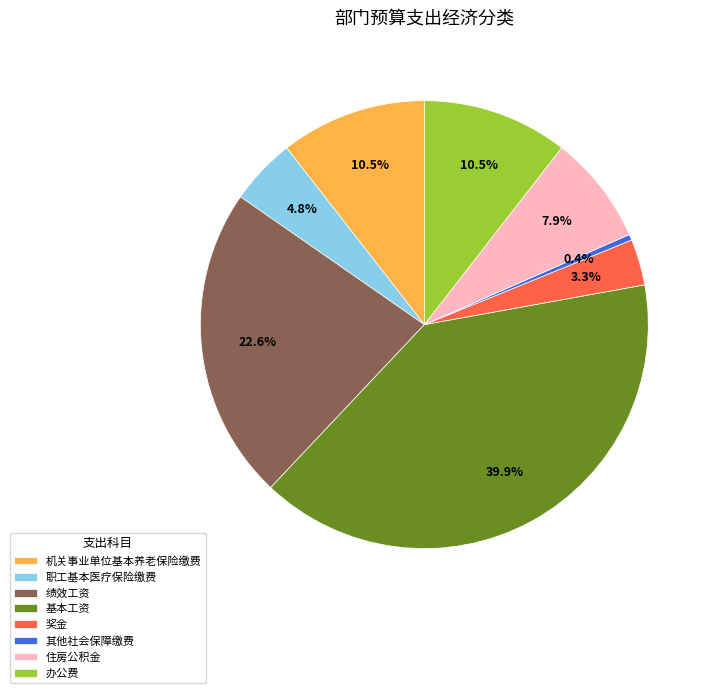

How many slices are in this pie chart?

8